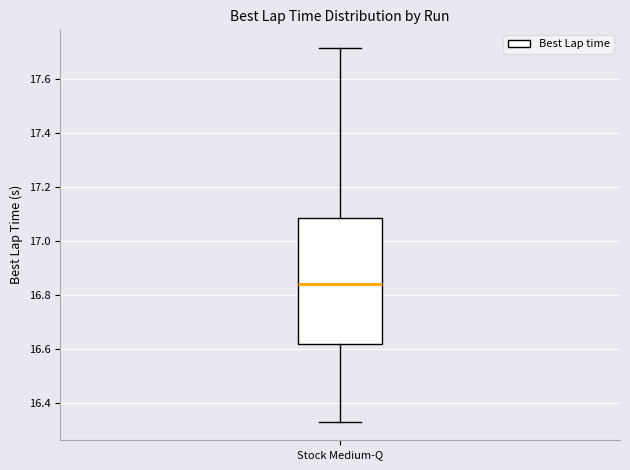

Transcribe this box plot: give where the median line is, the range the box spans, and where the two whiskers end, as read against the y-axis. The values are not printed on the chart, so give them approximately, as read against the axis.

median 16.84, box 16.62 to 17.08, whiskers 16.34 to 17.72